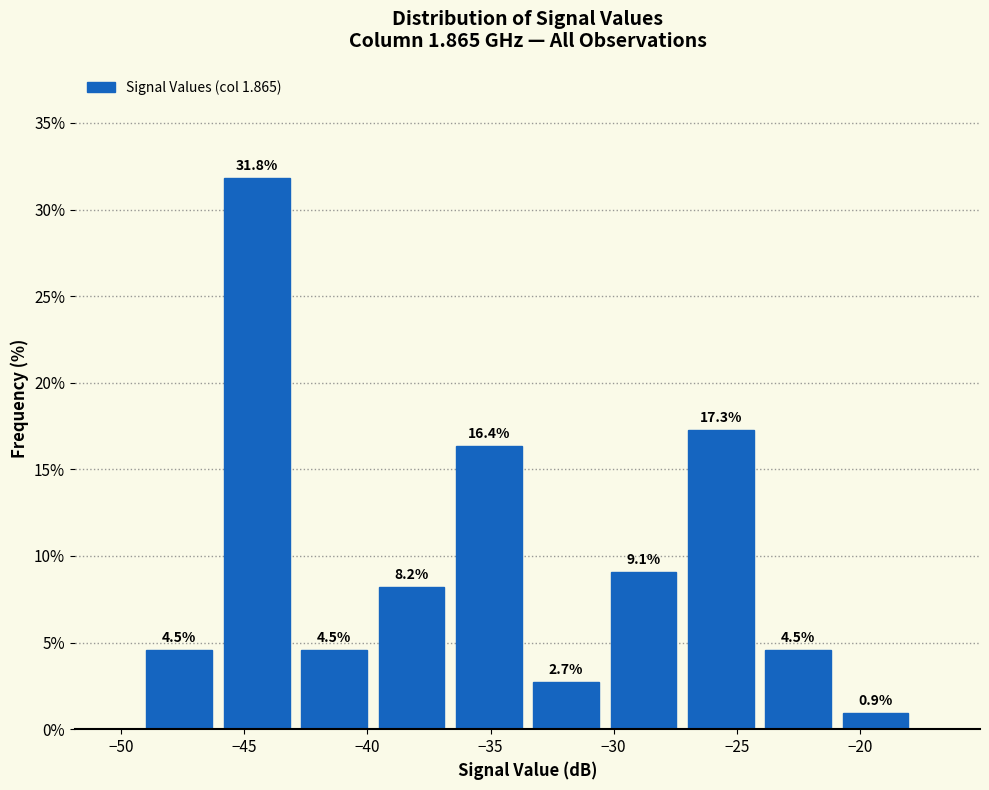

How tall is the bar that spans -43.0 to -40.0 on the x-axis? The bar edges are not printed on the chart, so give them approximately, as read against the axis.

4.5